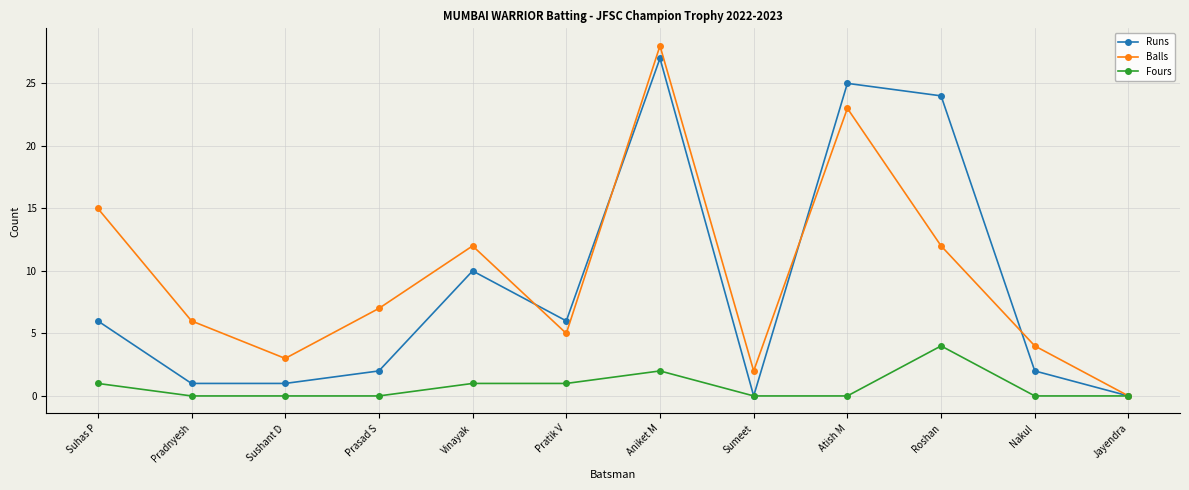

The Fours series shows -2 at Nakul. True or false?

False